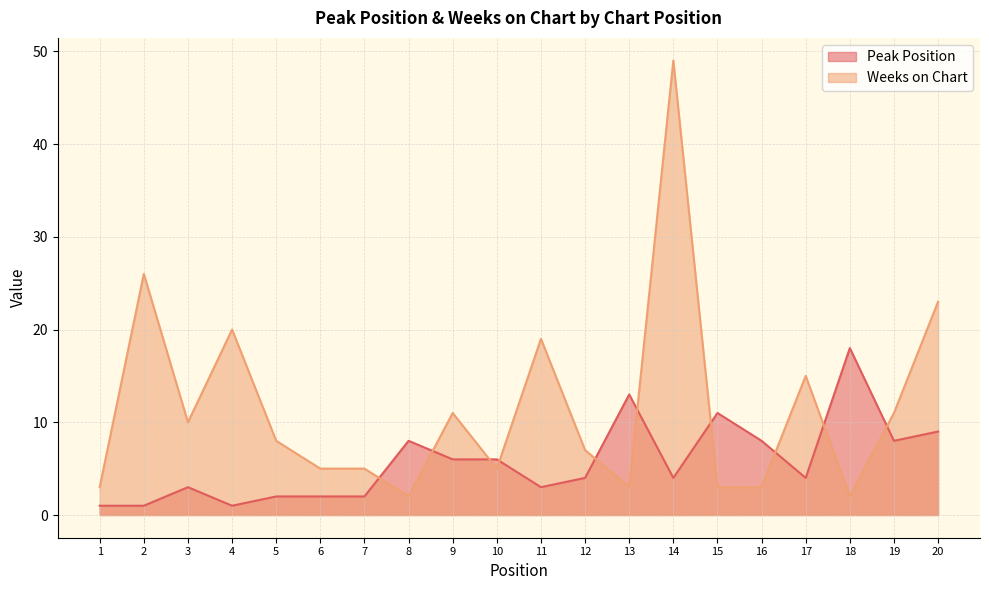

What value does the Weeks on Chart series have at 16?

3